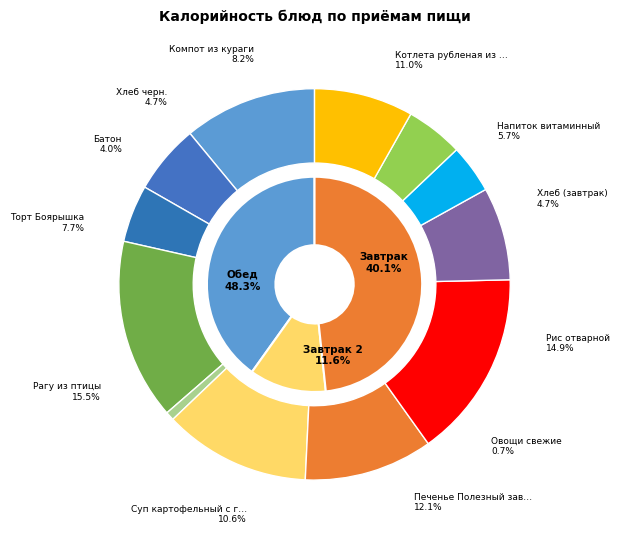

Rank the categories by value from highest to lowest.

Рагу из птицы, Рис отварной, Печенье Полезный завтрак, Котлета рубленая из цыплят, Суп картофельный с горохом, Компот из кураги, Торт Боярышка, Напиток витаминный, Хлеб (завтрак), Хлеб черн., Батон, Овощи свежие